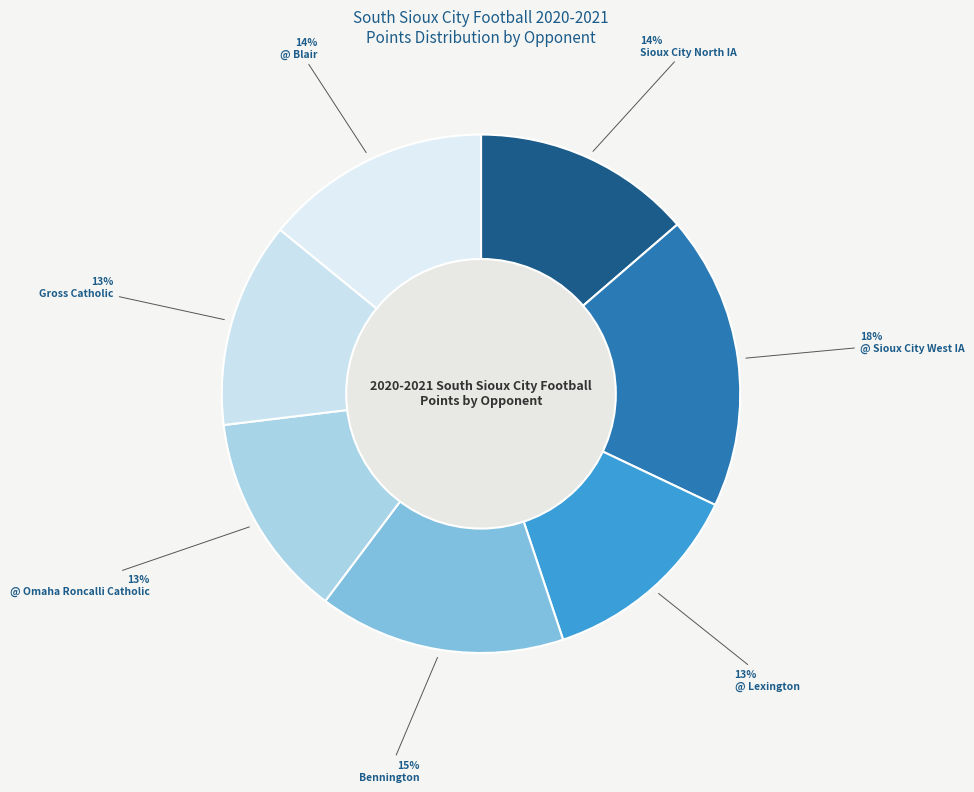

To the nearest percent, what portion does @ Lexington represent?

13%